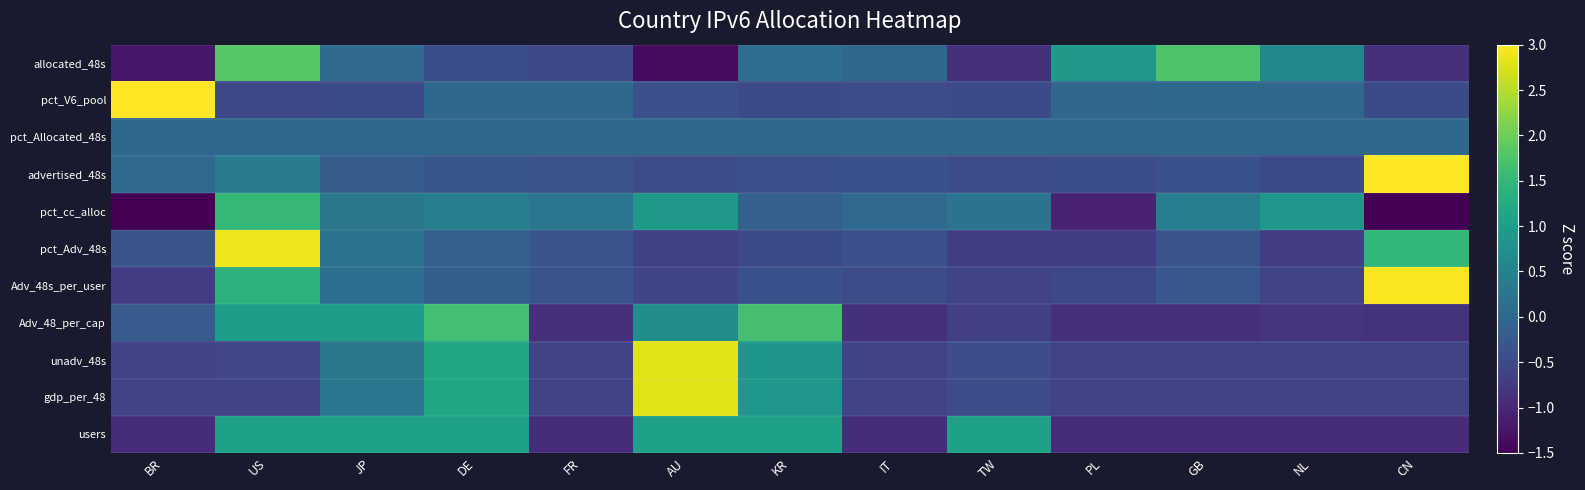

How many series are shown in this chart?

11